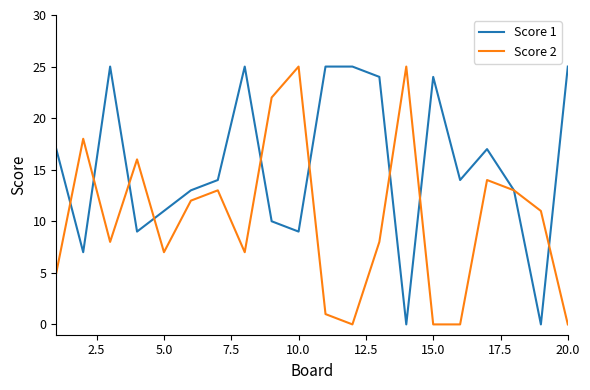

How many lines are shown in the chart?

2